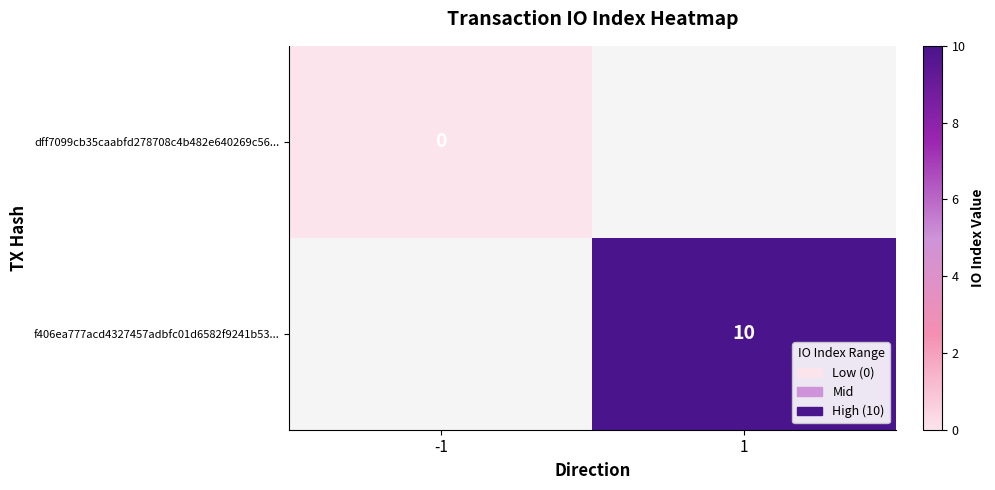

True or false: f406ea777acd4327457adbfc01d6582f9241b53... has a value of 3 at 1.

False